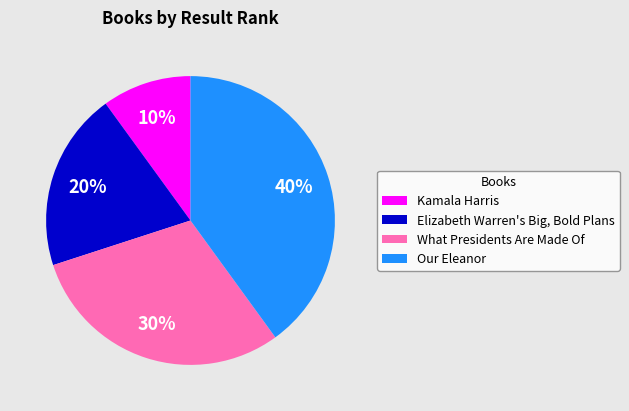

Do Our Eleanor and Elizabeth Warren's Big, Bold Plans together represent more than half of the pie?

Yes